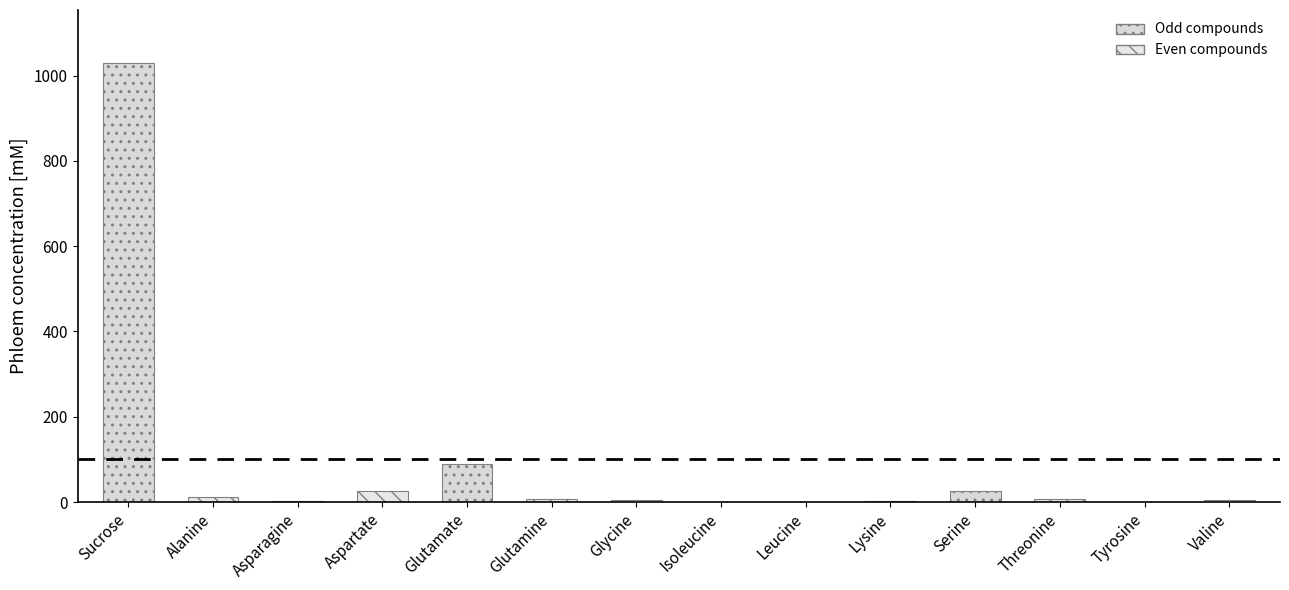

What is the label of the 11th bar from the right?

Aspartate